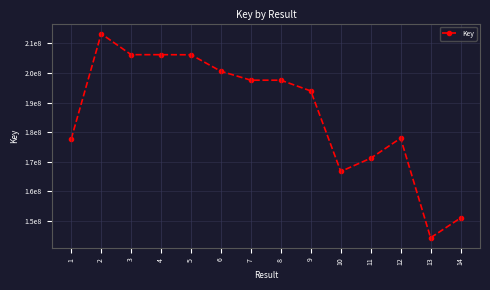

Does the chart have visible grid lines?

Yes